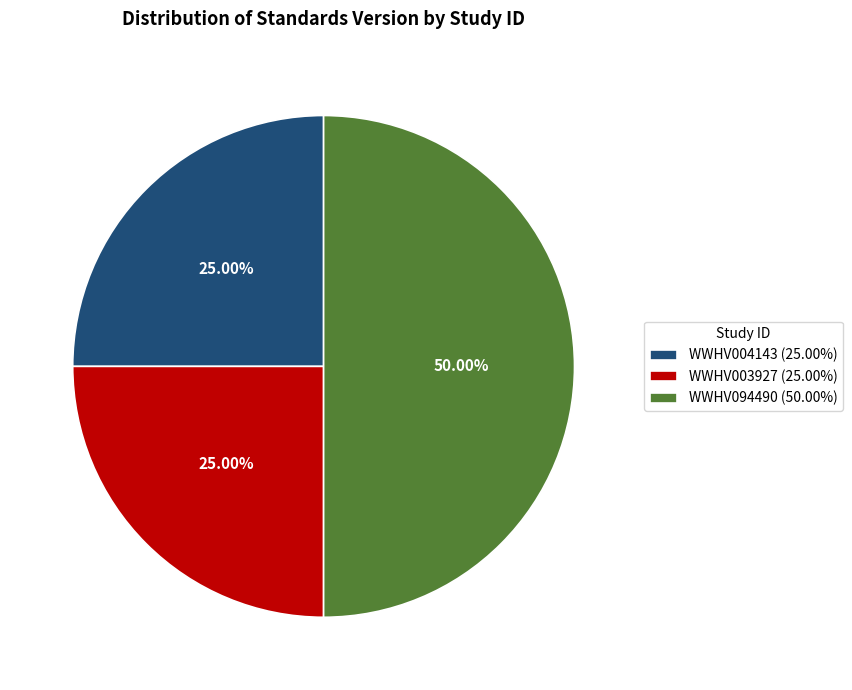

Is it true that WWHV094490 is 41% of the pie?

False